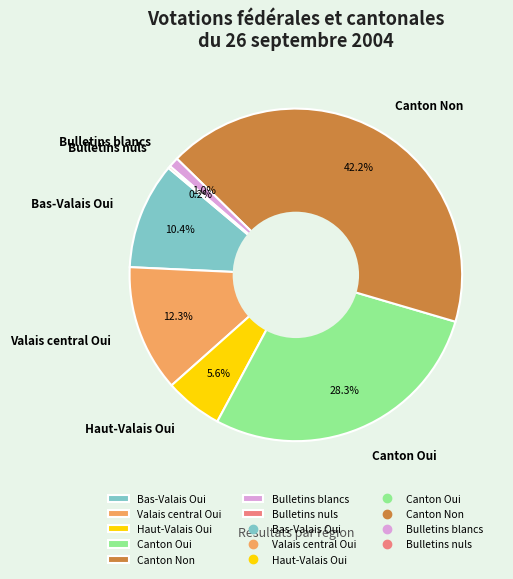

Do Valais central Oui and Canton Oui together represent more than half of the pie?

No